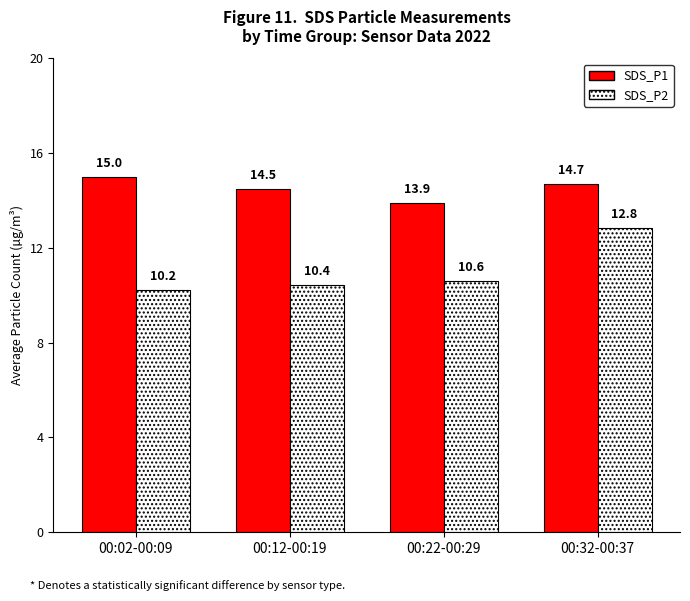

How many data points does each series have?

4